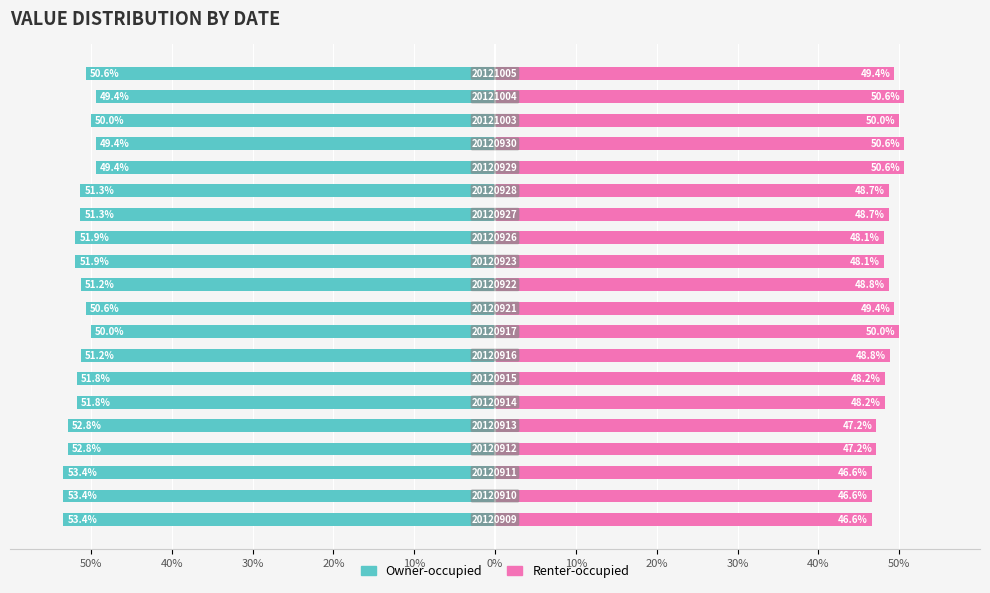

Does the chart contain stacked bars?

No